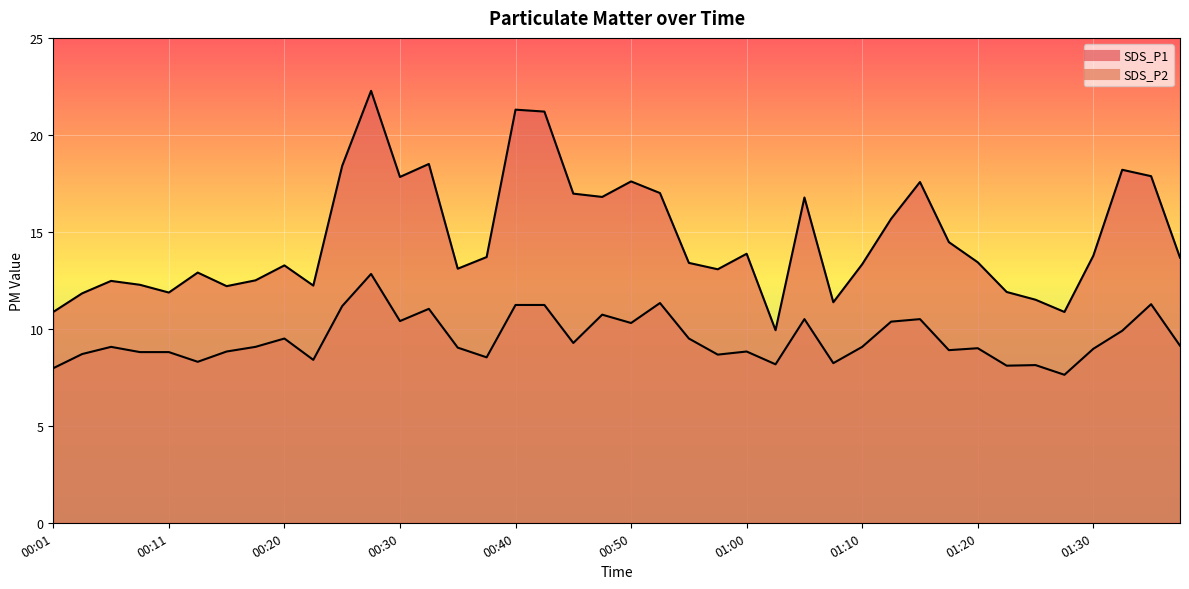

Reading right to left, list all the values displayed in this chart.

SDS_P1: 01:38=13.7	01:35=17.9	01:33=18.2	01:30=13.8	01:28=10.9	01:25=11.5	01:23=11.9	01:20=13.4	01:18=14.5	01:15=17.6	01:13=15.7	01:10=13.3	01:08=11.4	01:05=16.8	01:03=9.9	01:00=13.9	00:58=13.1	00:55=13.4	00:53=17.0	00:50=17.6	00:48=16.8	00:45=17.0	00:43=21.2	00:40=21.3	00:38=13.7	00:35=13.1	00:33=18.5	00:30=17.8	00:28=22.3	00:25=18.4	00:23=12.2	00:20=13.3	00:18=12.5	00:16=12.2	00:13=12.9	00:11=11.9	00:08=12.3	00:06=12.5	00:03=11.8	00:01=10.9
SDS_P2: 01:38=9.1	01:35=11.3	01:33=9.9	01:30=9.0	01:28=7.6	01:25=8.1	01:23=8.1	01:20=9.0	01:18=8.9	01:15=10.5	01:13=10.4	01:10=9.1	01:08=8.2	01:05=10.5	01:03=8.2	01:00=8.8	00:58=8.7	00:55=9.5	00:53=11.3	00:50=10.3	00:48=10.7	00:45=9.3	00:43=11.2	00:40=11.2	00:38=8.5	00:35=9.0	00:33=11.0	00:30=10.4	00:28=12.8	00:25=11.2	00:23=8.4	00:20=9.5	00:18=9.1	00:16=8.8	00:13=8.3	00:11=8.8	00:08=8.8	00:06=9.1	00:03=8.7	00:01=8.0